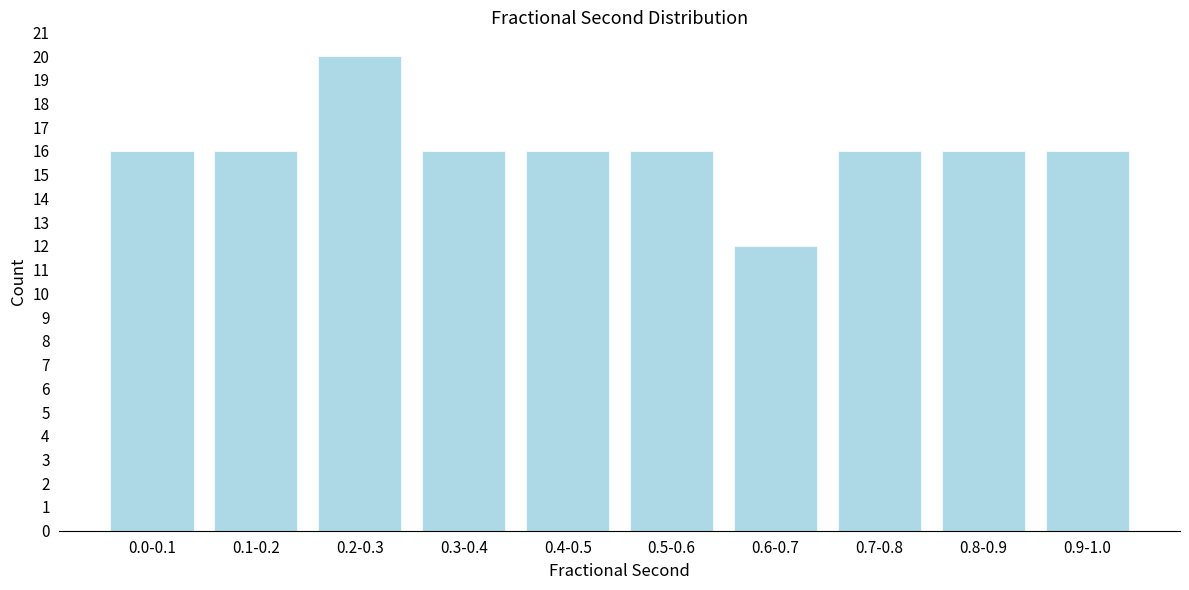

Reading left to right, extract all data points from this chart.

0.0-0.1=16	0.1-0.2=16	0.2-0.3=20	0.3-0.4=16	0.4-0.5=16	0.5-0.6=16	0.6-0.7=12	0.7-0.8=16	0.8-0.9=16	0.9-1.0=16